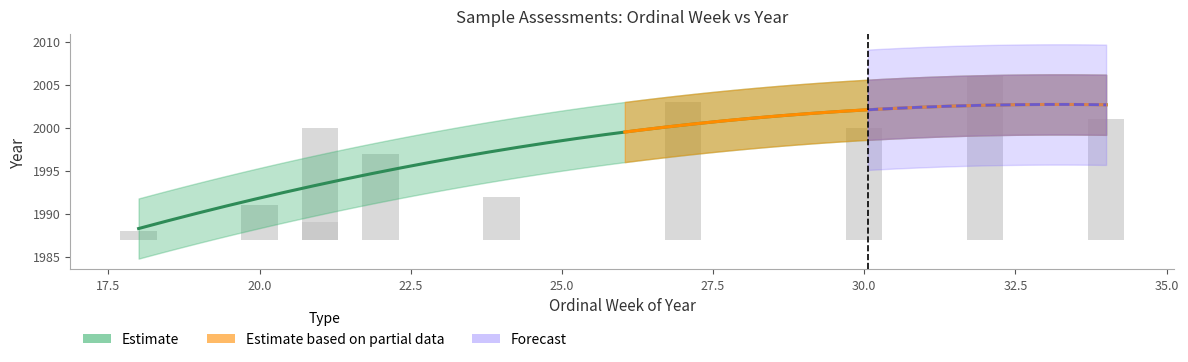

Reading left to right, transcribe all the data shown in this chart.

Ordinal Week: 30	20	18	32	21	22	34	24	21	27
Year: 2000	1991	1988	2006	1989	1997	2001	1992	2000	2003